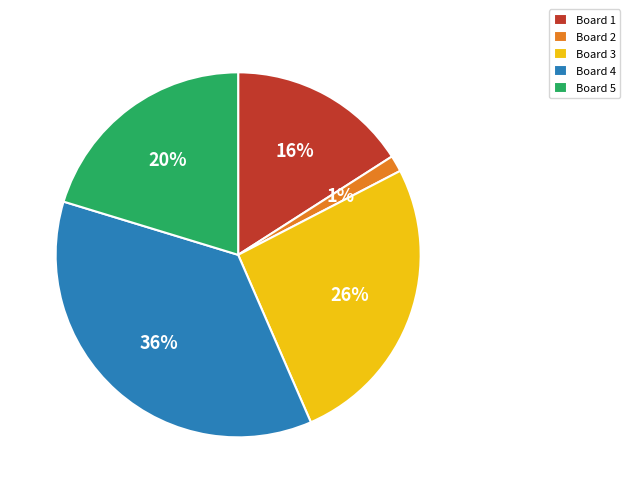

True or false: Board 1 accounts for 10% of the total.

False